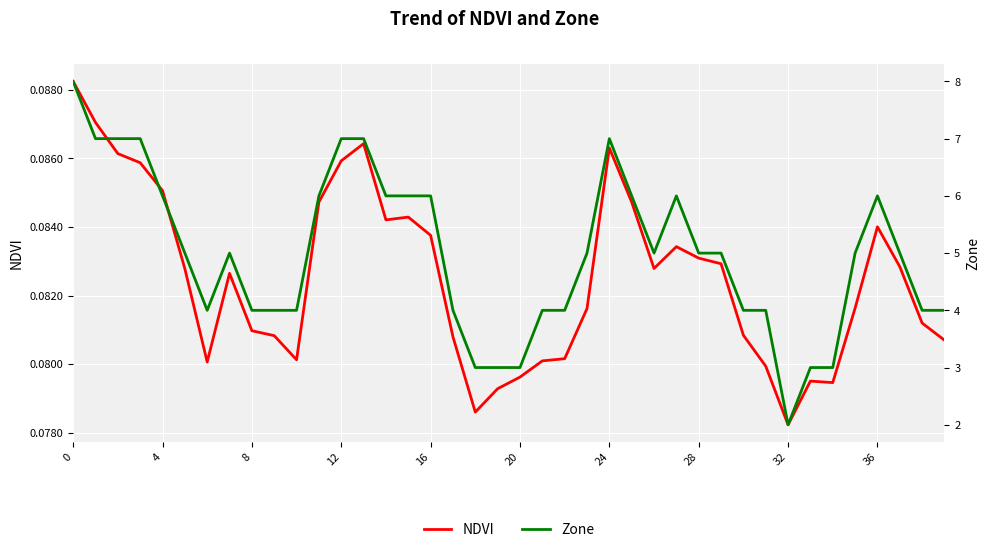

How many lines are shown in the chart?

2